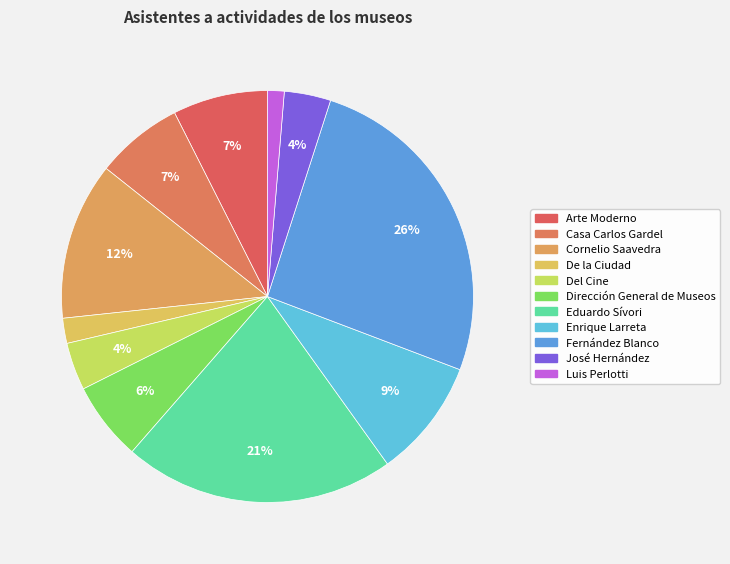

True or false: José Hernández accounts for 4% of the total.

True